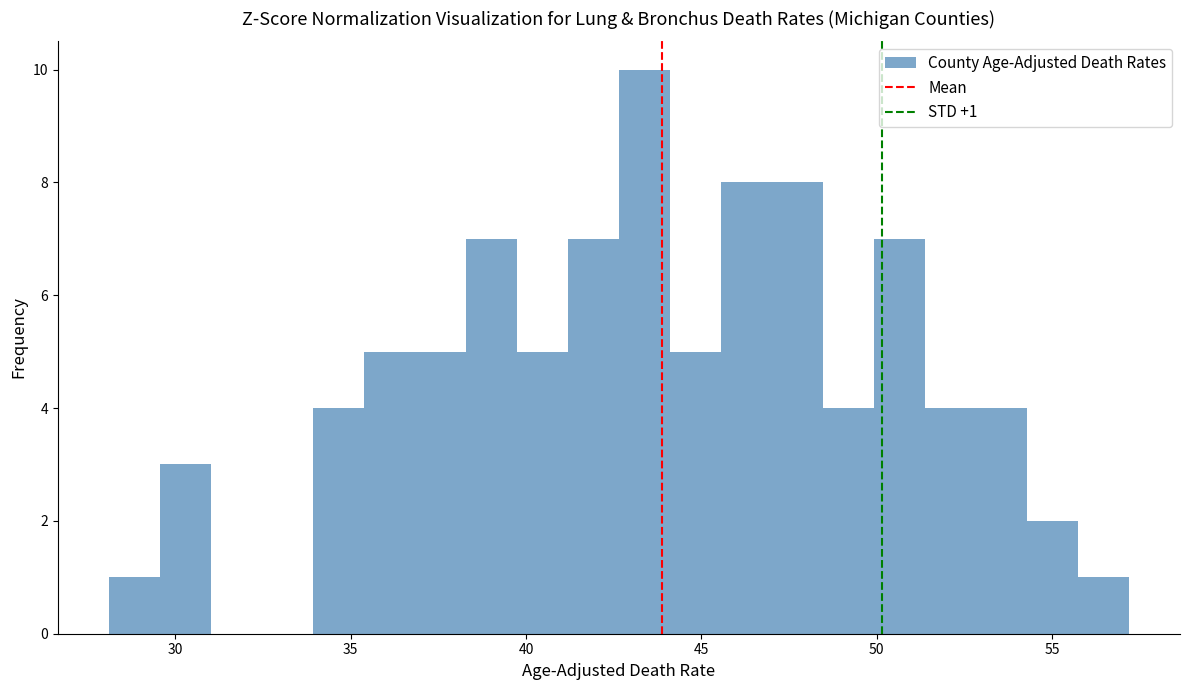

Around what value on the x-axis is the tallest bar? Give the approximate position of its centre, as read against the axis.

43.5